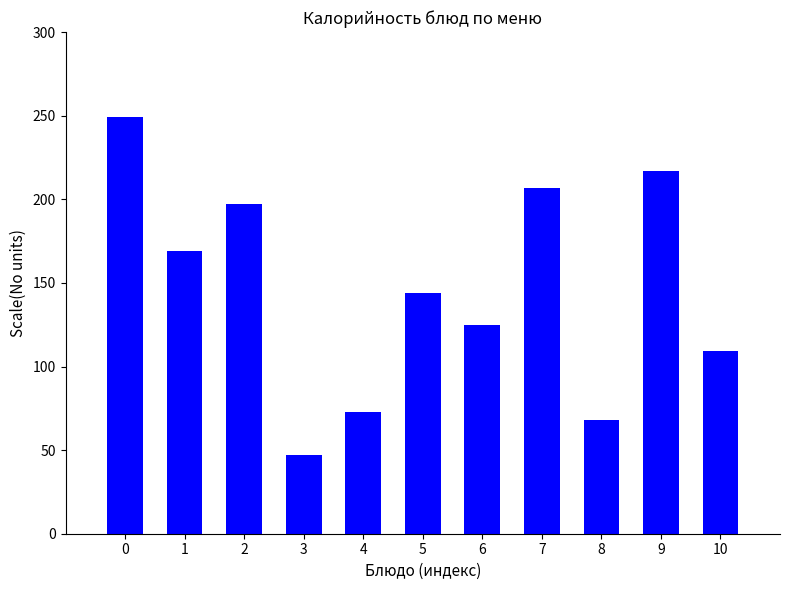

Reading left to right, extract all data points from this chart.

0=249	1=169	2=197	3=47	4=73	5=144	6=125	7=207	8=68	9=217	10=109